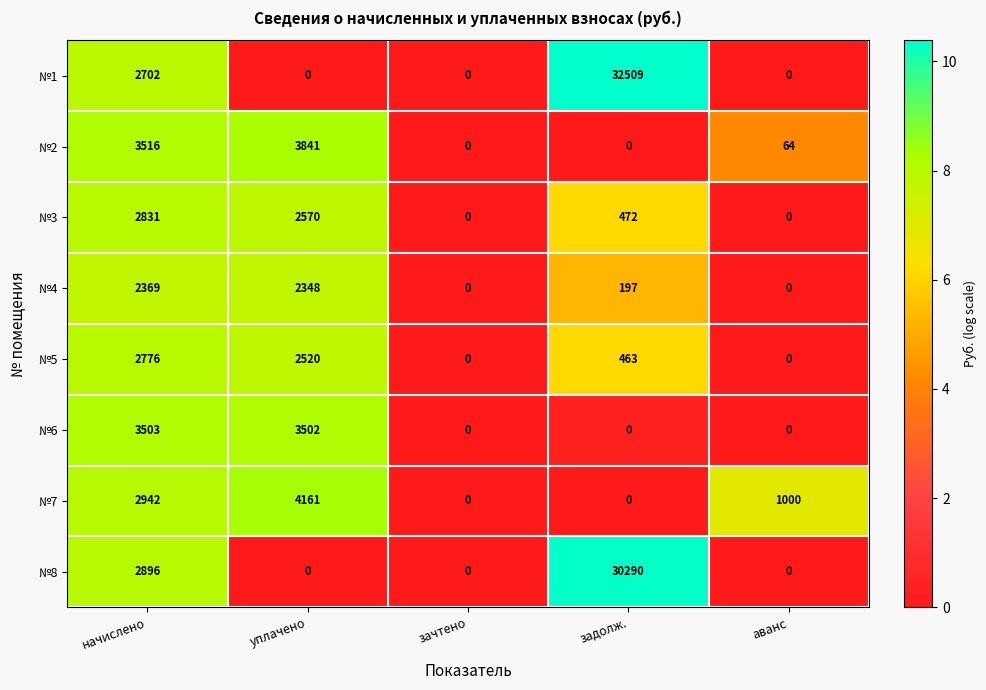

What is the average value of the №1 series?

7042